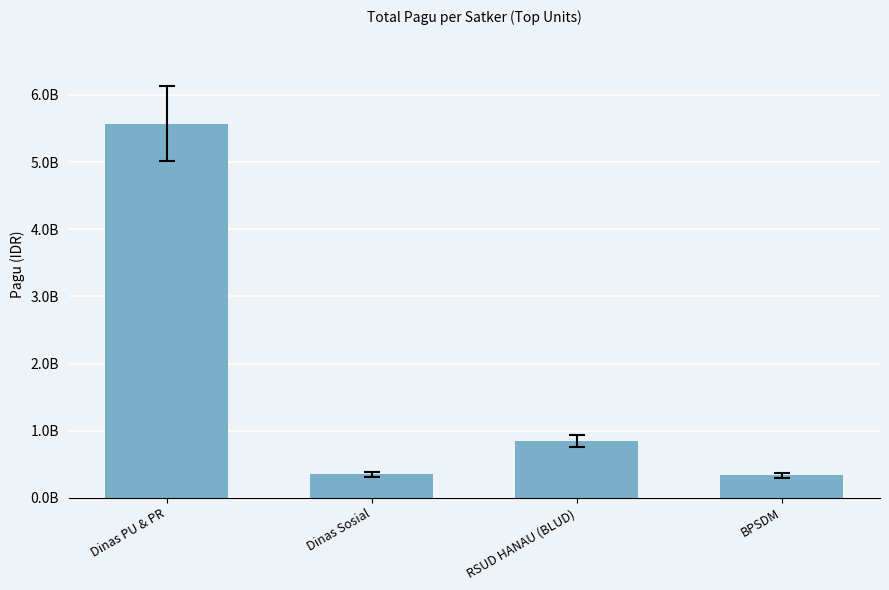

List the labels in order of value, smallest first.

BPSDM, Dinas Sosial, RSUD HANAU (BLUD), Dinas PU & PR